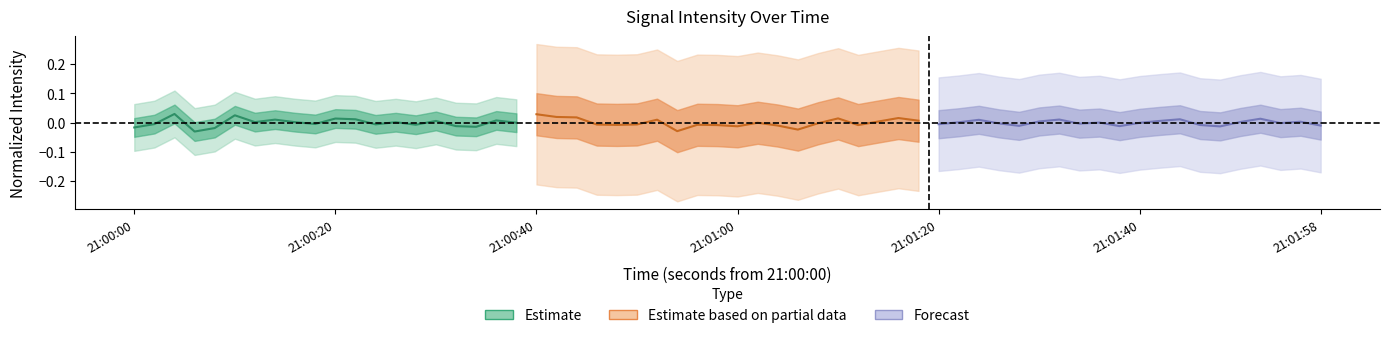

At how many categories does at least one series exceed 0?

16